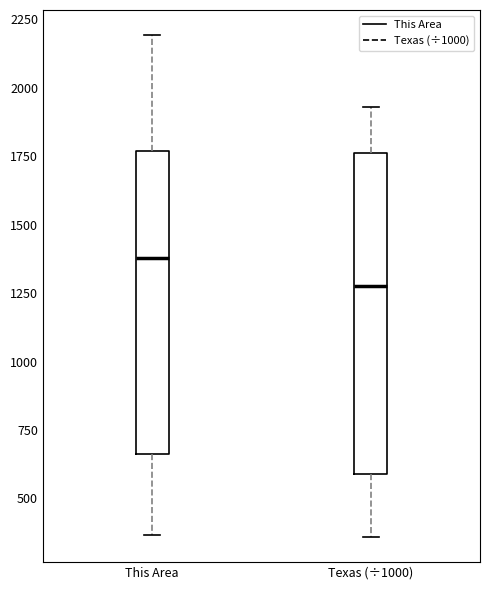

Reading left to right, transcribe this box plot: for each box, give where its median line is, the range the box spans, and where its two whiskers end, as read against the y-axis. The values are not printed on the chart, so give them approximately, as read against the axis.

This Area: median 1400, box 650 to 1750, whiskers 350 to 2200
Texas (÷1000): median 1300, box 600 to 1750, whiskers 350 to 1950